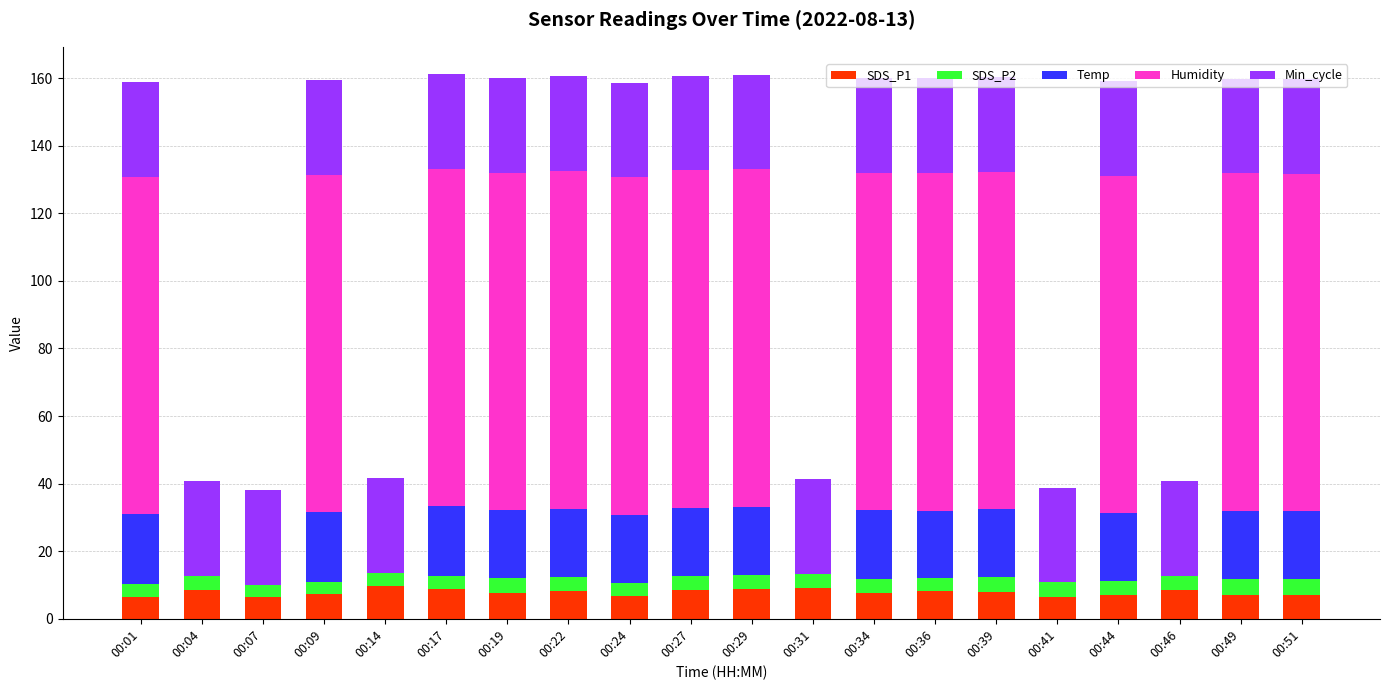

What is the highest value of the SDS_P1 series?

9.8